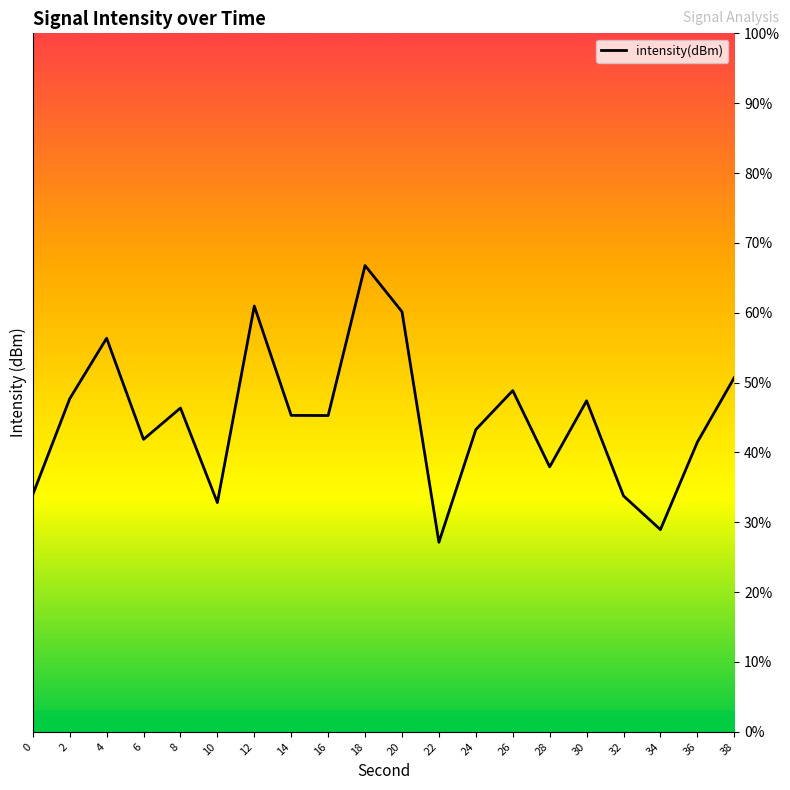

How many categories are shown in the chart?

20